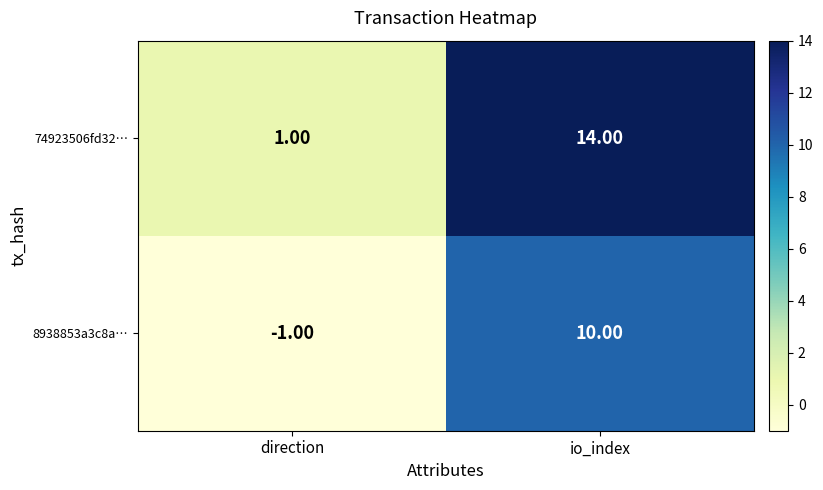

Which category has the highest value in the 74923506fd32… series?

io_index